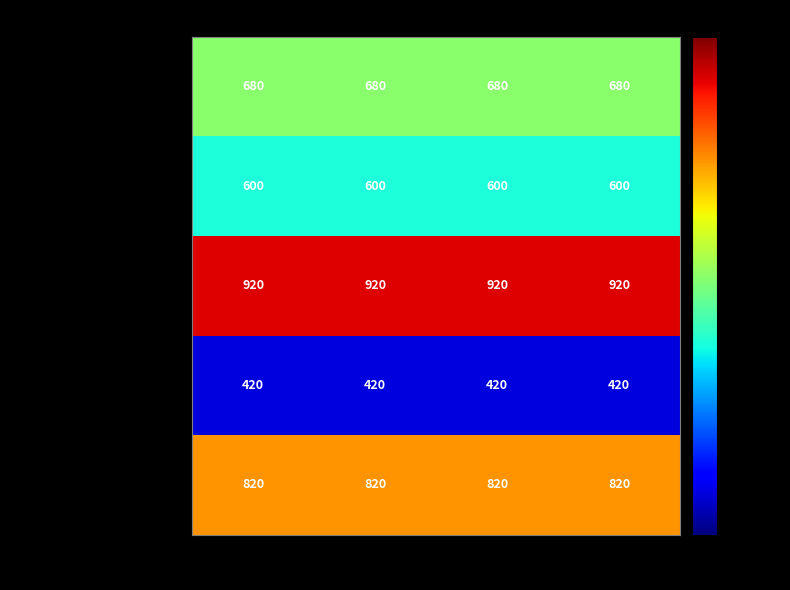

What is the spread (max minus min) of values at Febrero?

500